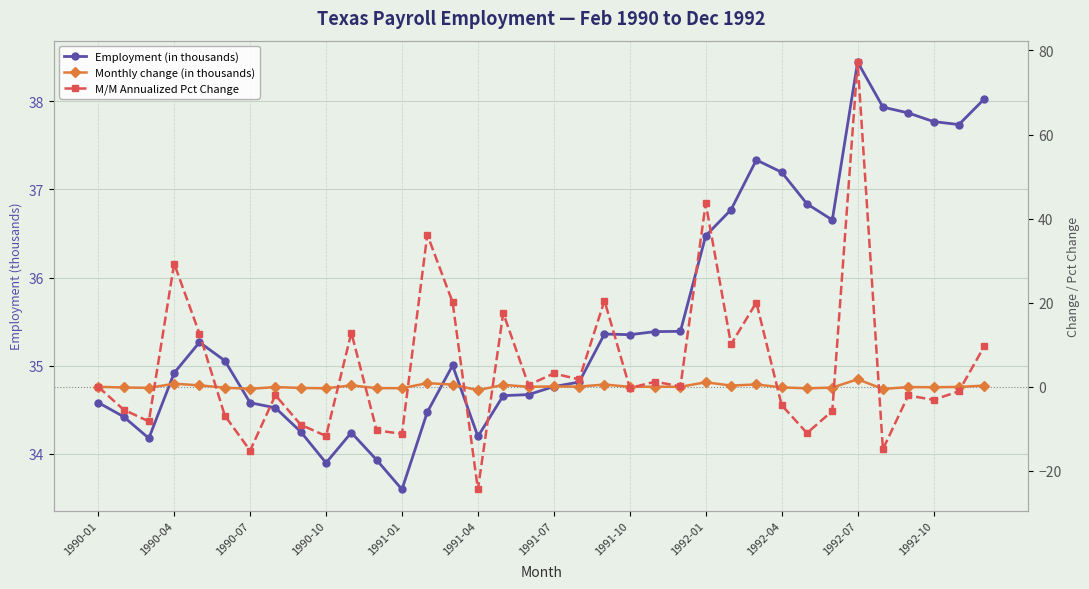

Between which two adjacent categories do M/M Annualized Pct Change and Employment (in thousands) first intersect?

12 and 13